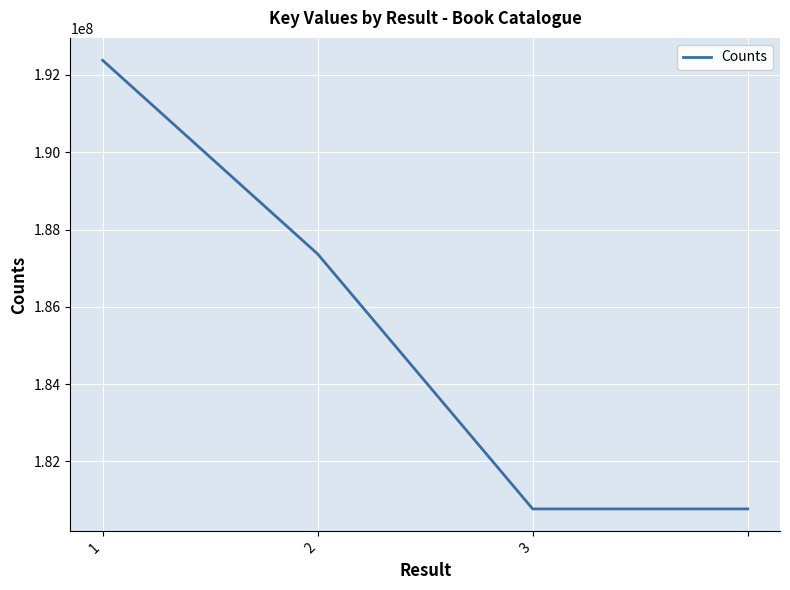

True or false: there are more than 0 points higher than both neighbors.

False